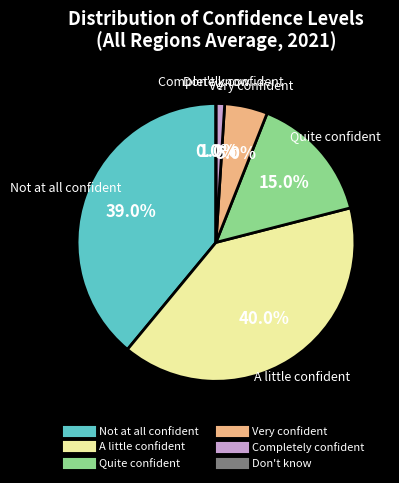

How many slices are in this pie chart?

6